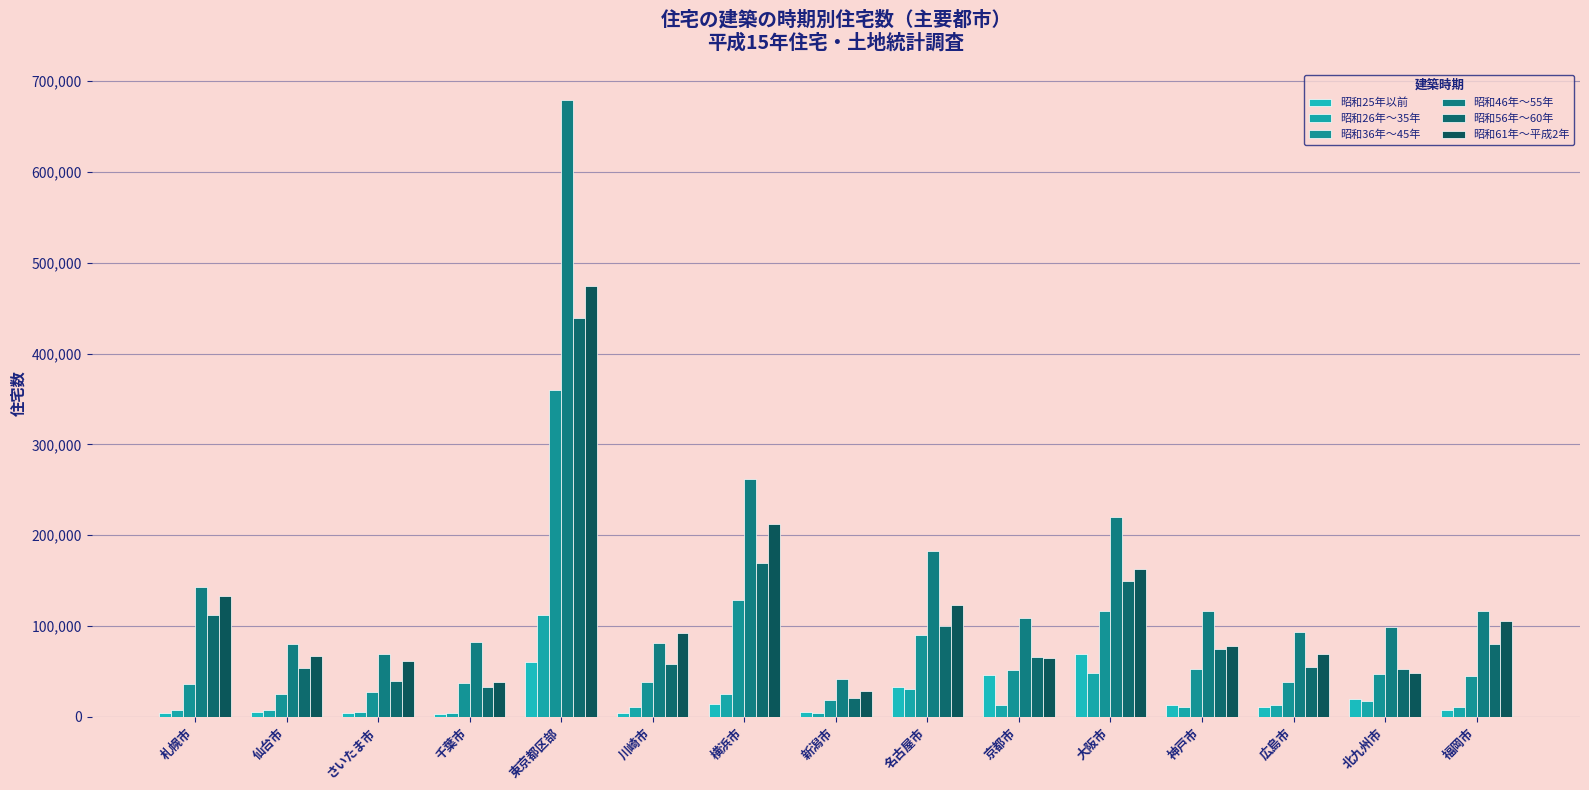

Which series has the largest total across all categories?

昭和46年～55年